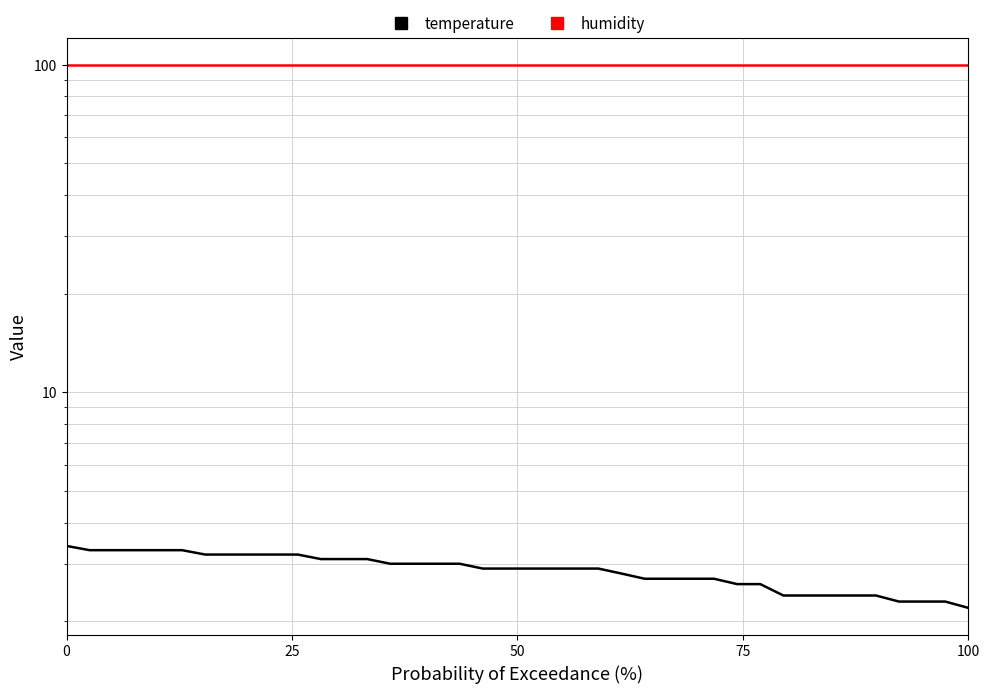

True or false: humidity and temperature intersect in this chart.

False